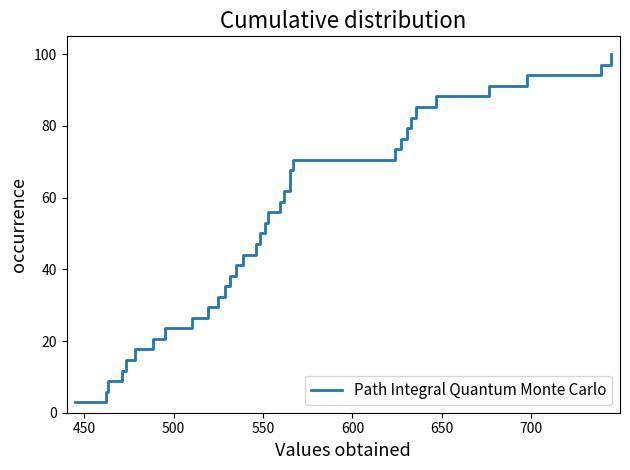

Does the chart display data point markers on the line(s)?

No